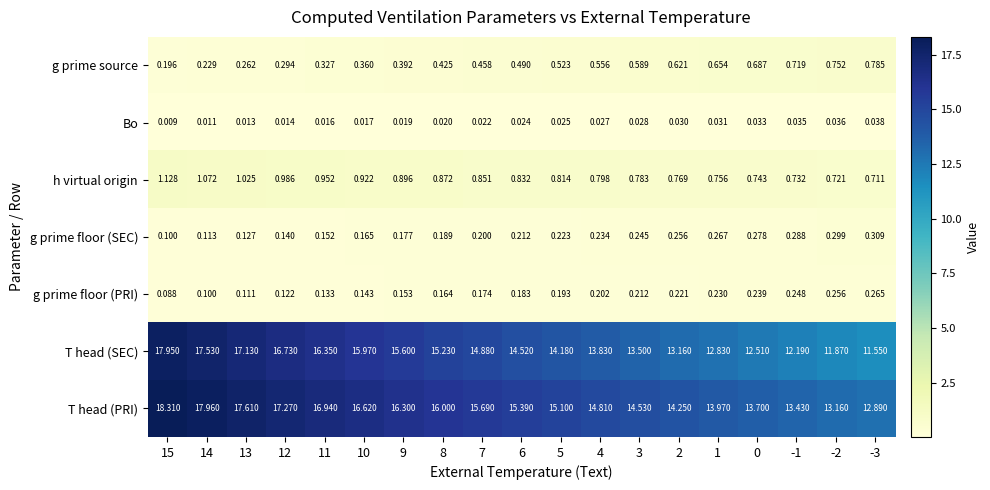

At 5, list the series in order from smallest to largest.

Bo, g prime floor (PRI), g prime floor (SEC), g prime source, h virtual origin, T head (SEC), T head (PRI)